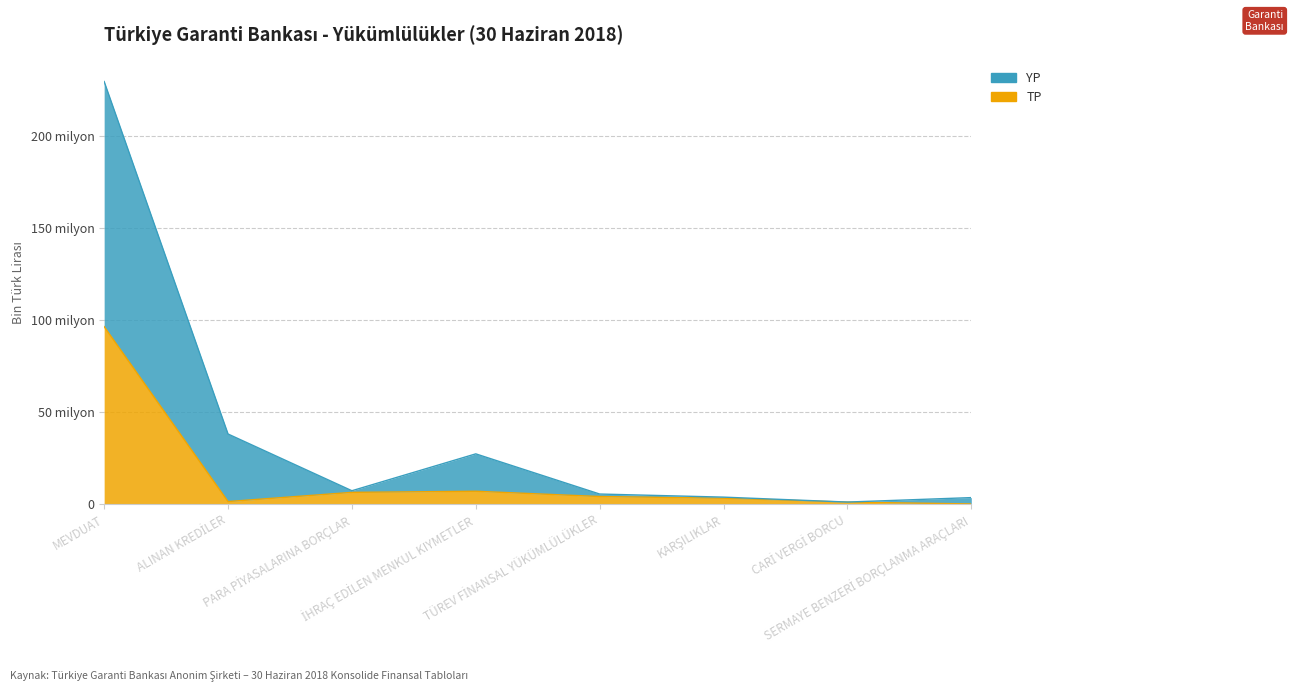

Which series changed the most between İHRAÇ EDİLEN MENKUL KIYMETLER and KARŞILIKLAR?

YP